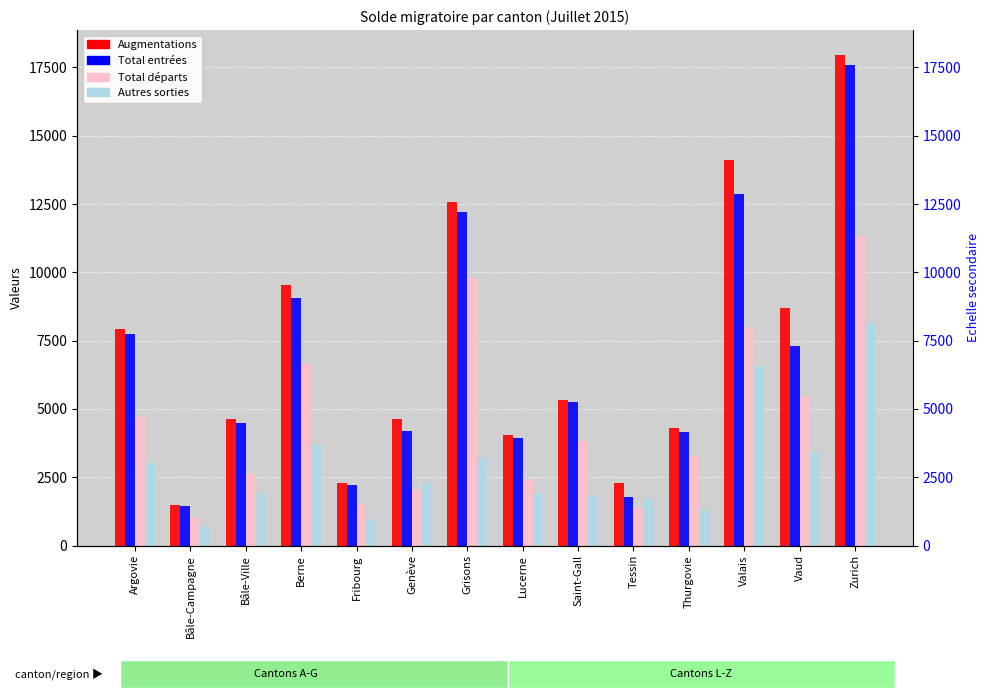

How many groups of bars are there?

14